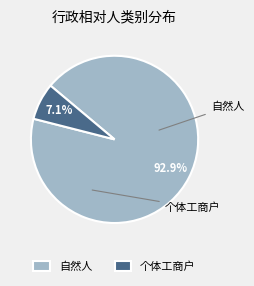

Which category has the smallest portion of the pie?

个体工商户